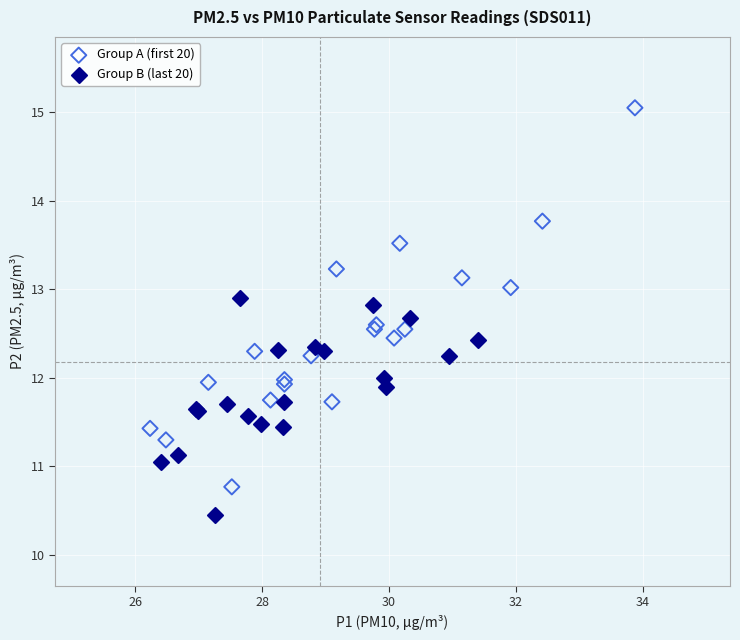

Which series contains the lowest Y value?

Group B (last 20)